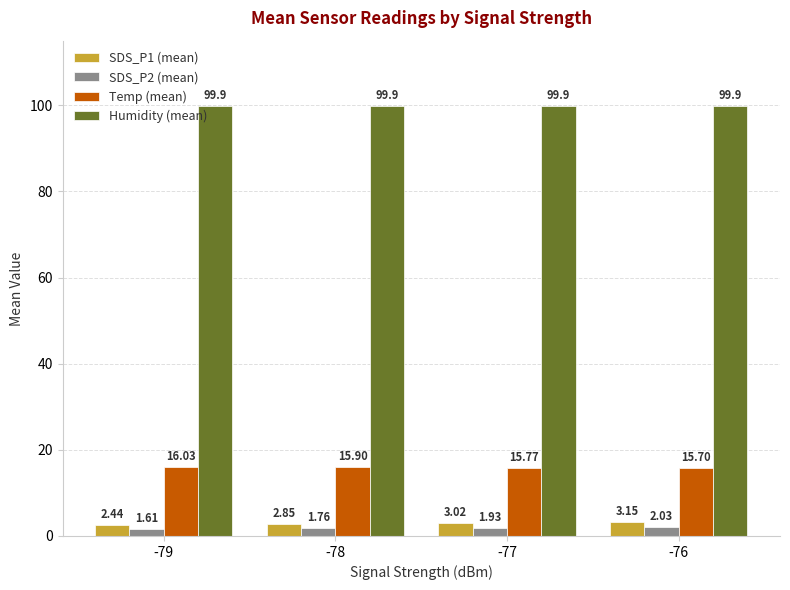

At -79, list the series in order from smallest to largest.

SDS_P2 (mean), SDS_P1 (mean), Temp (mean), Humidity (mean)